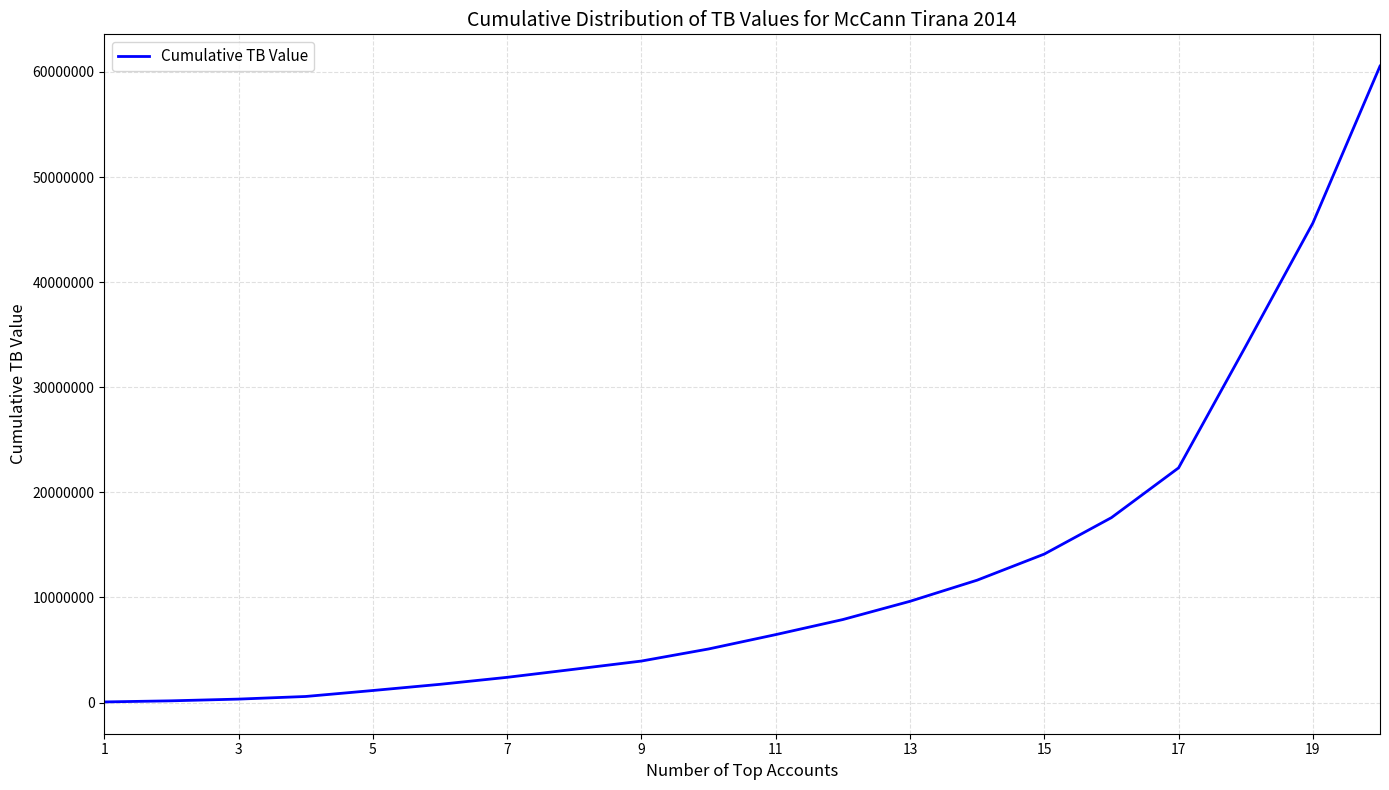

What is the maximum value shown in the chart?

60554265.5